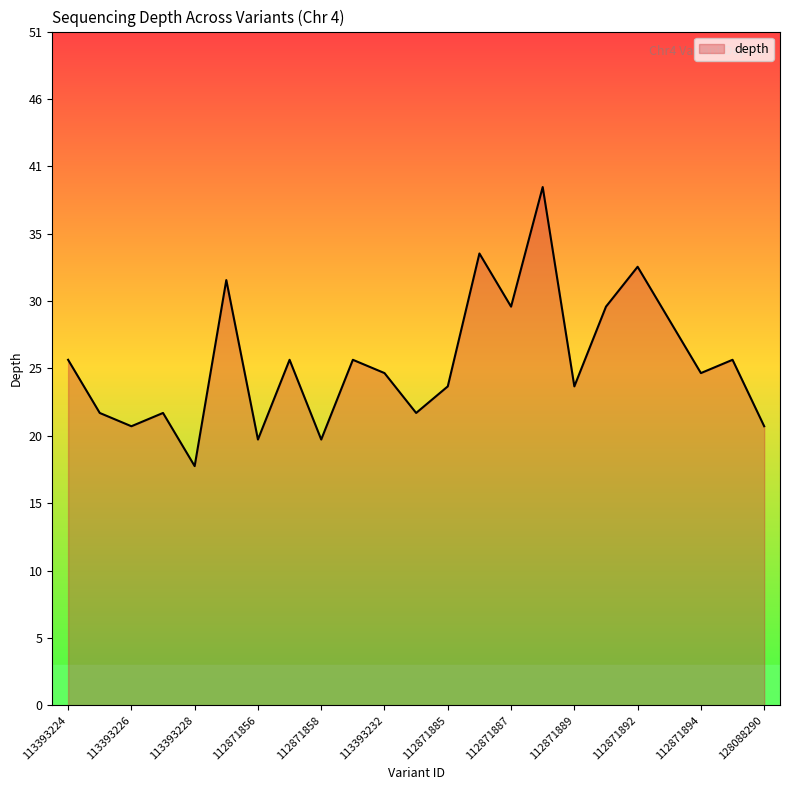

What is the minimum value shown in the chart?

18